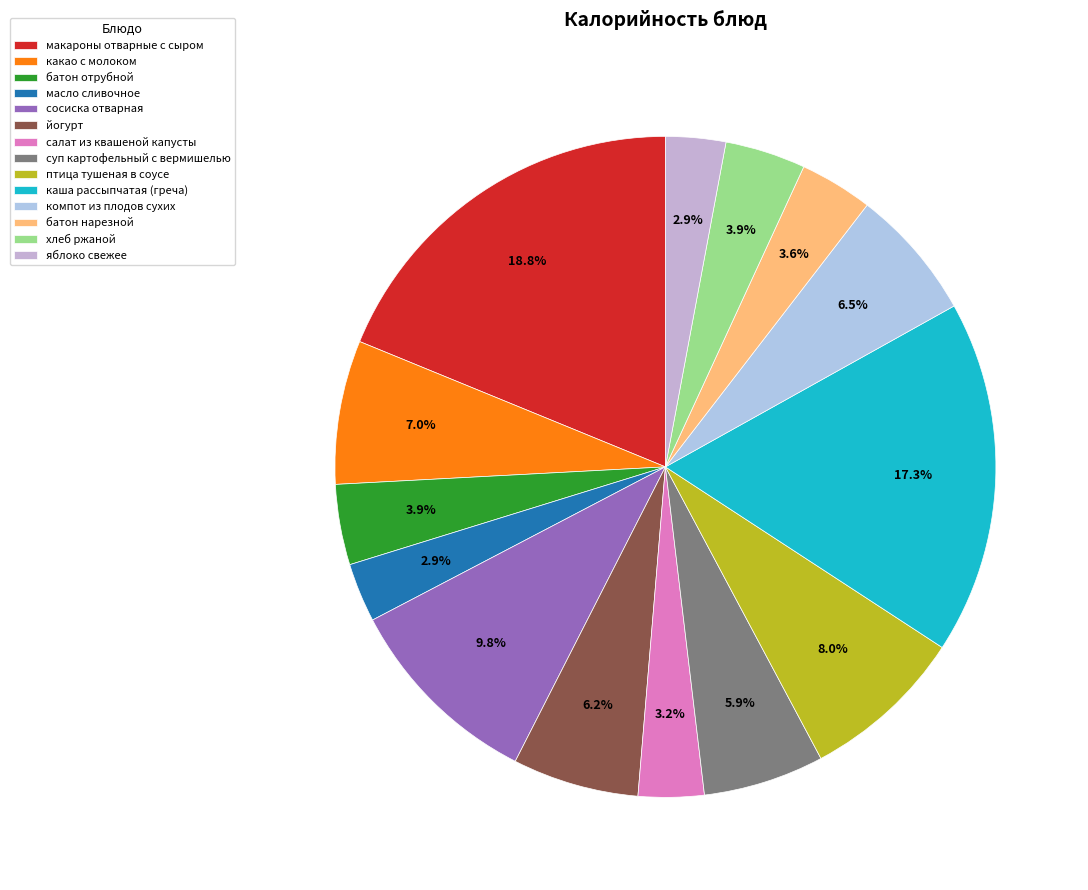

How many slices are in this pie chart?

14